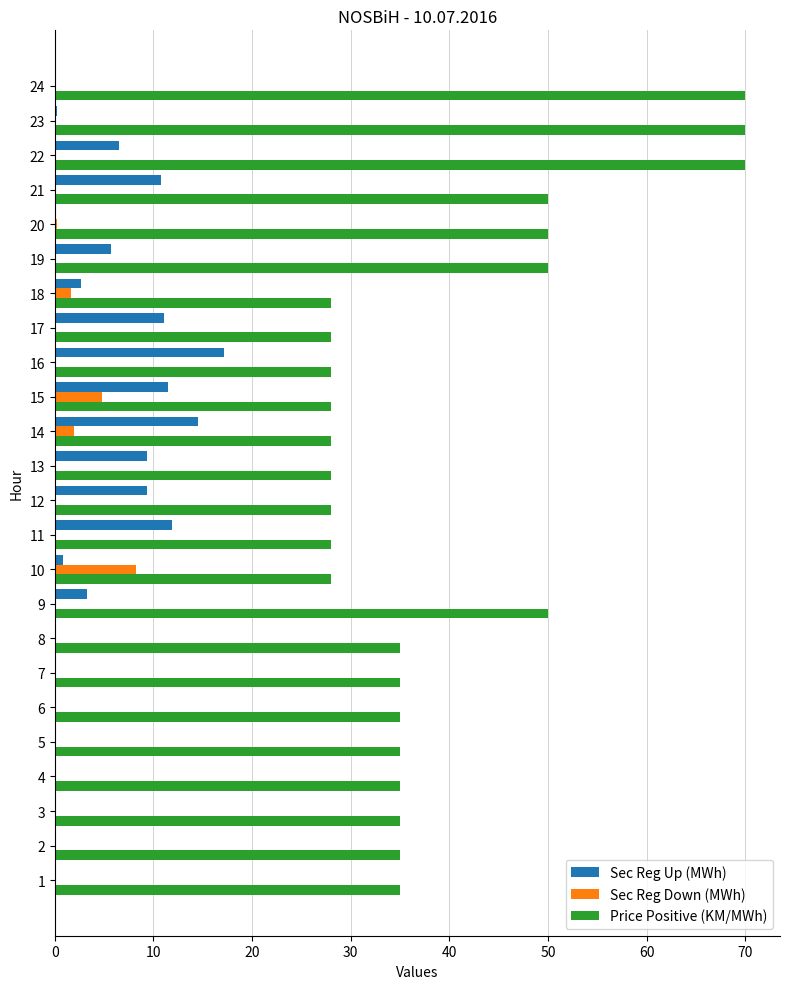

What value does the Price Positive (KM/MWh) series have at 10?

28.0